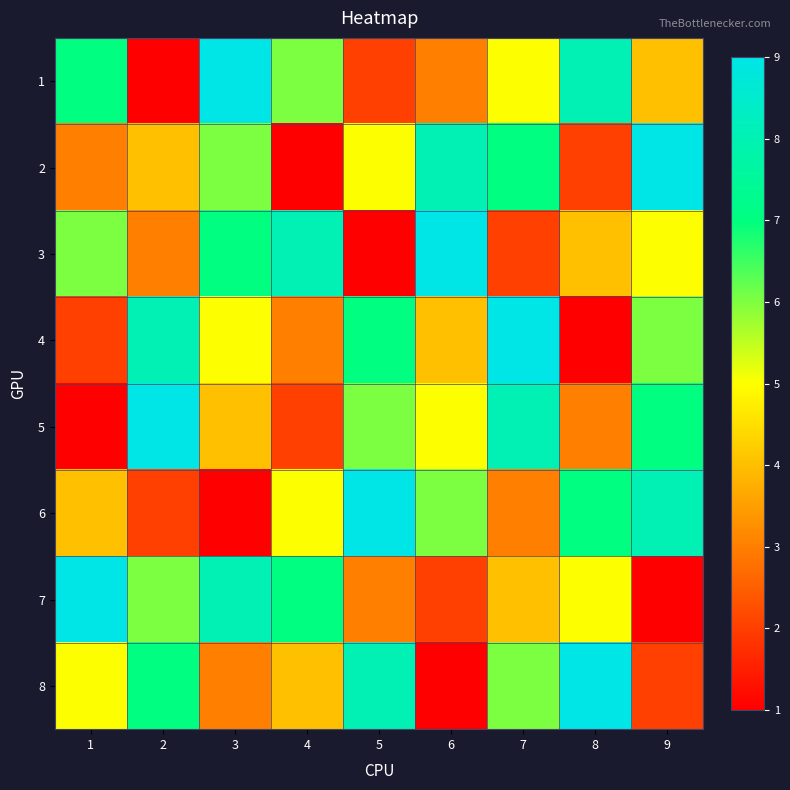

Count the number of categories in the chart.

9